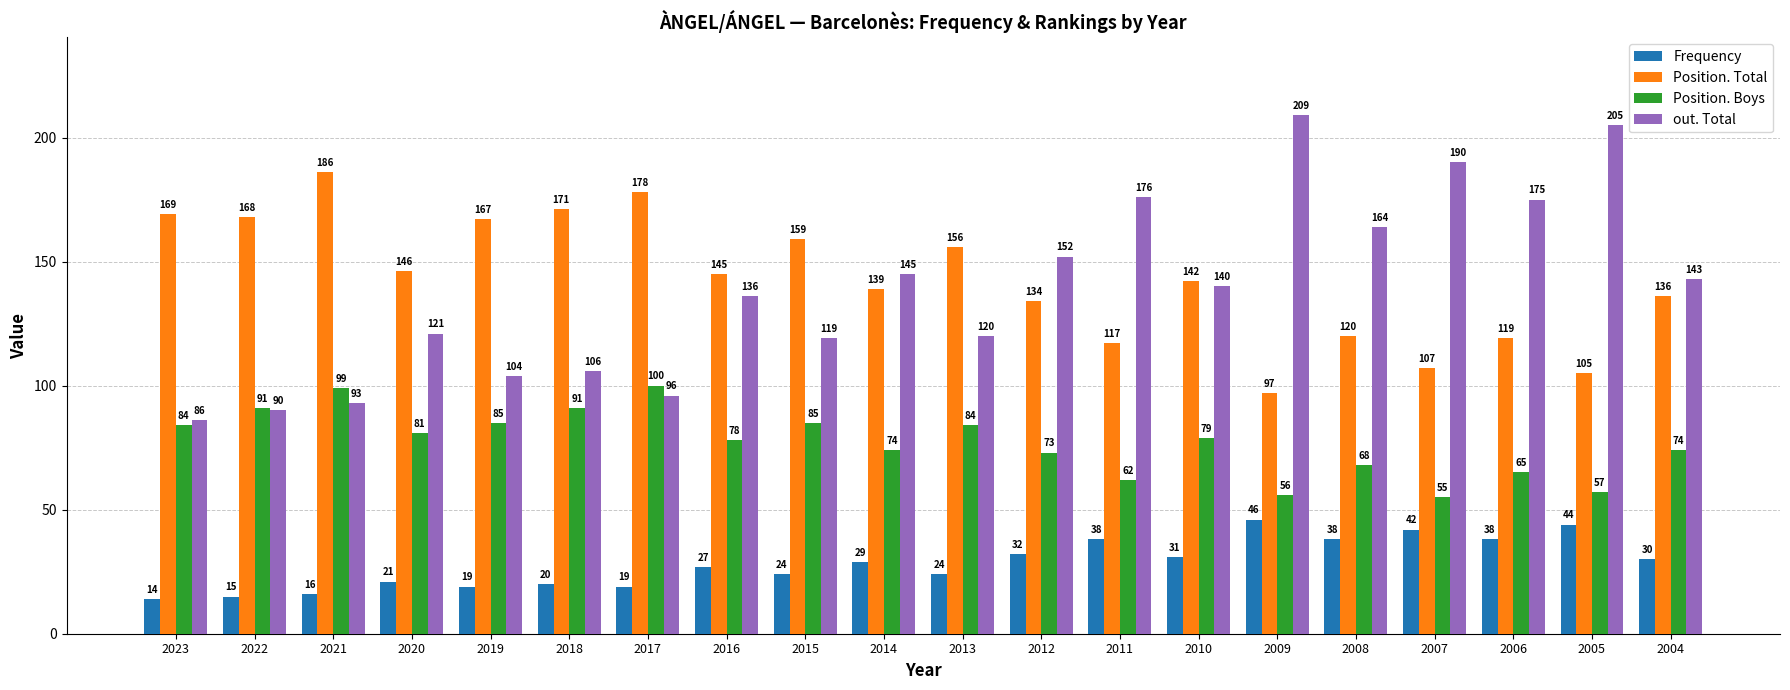

What is the greatest value displayed?

209